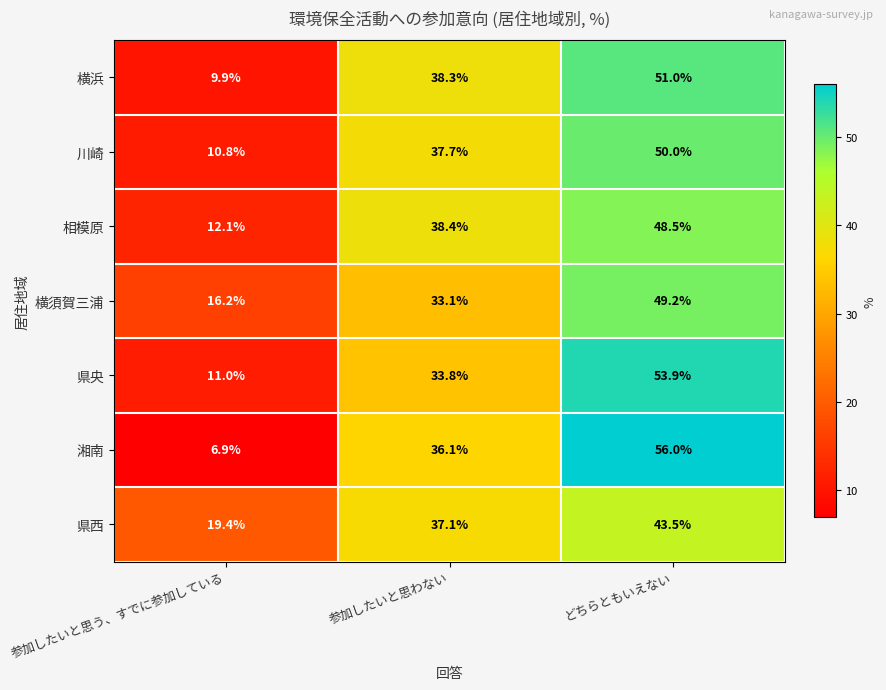

Rank the series by their maximum value, from lowest to highest.

県西, 相模原, 横須賀三浦, 川崎, 横浜, 県央, 湘南